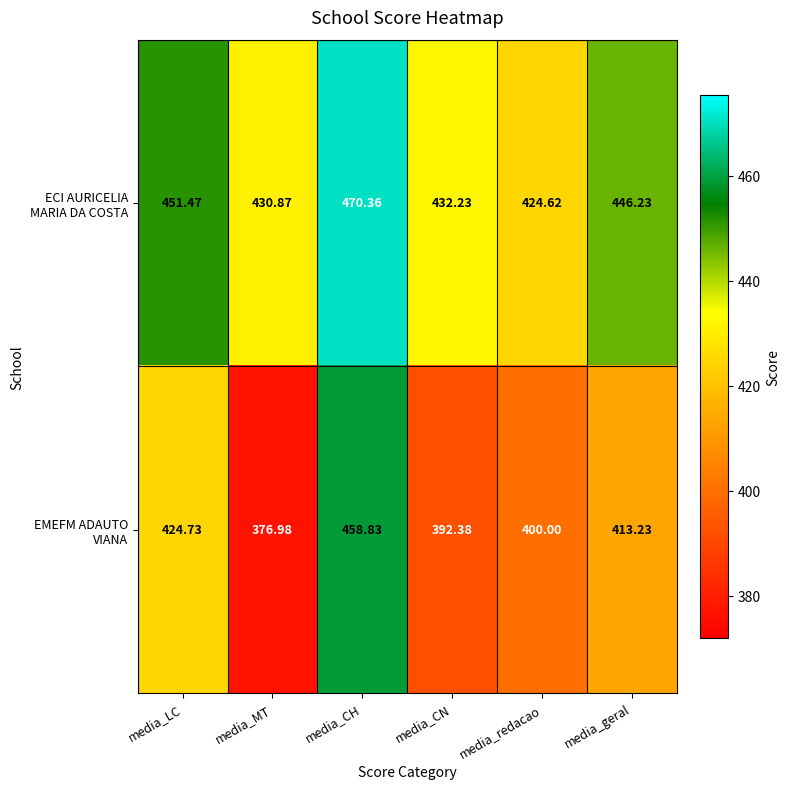

Which category has the highest value across all series?

media_CH